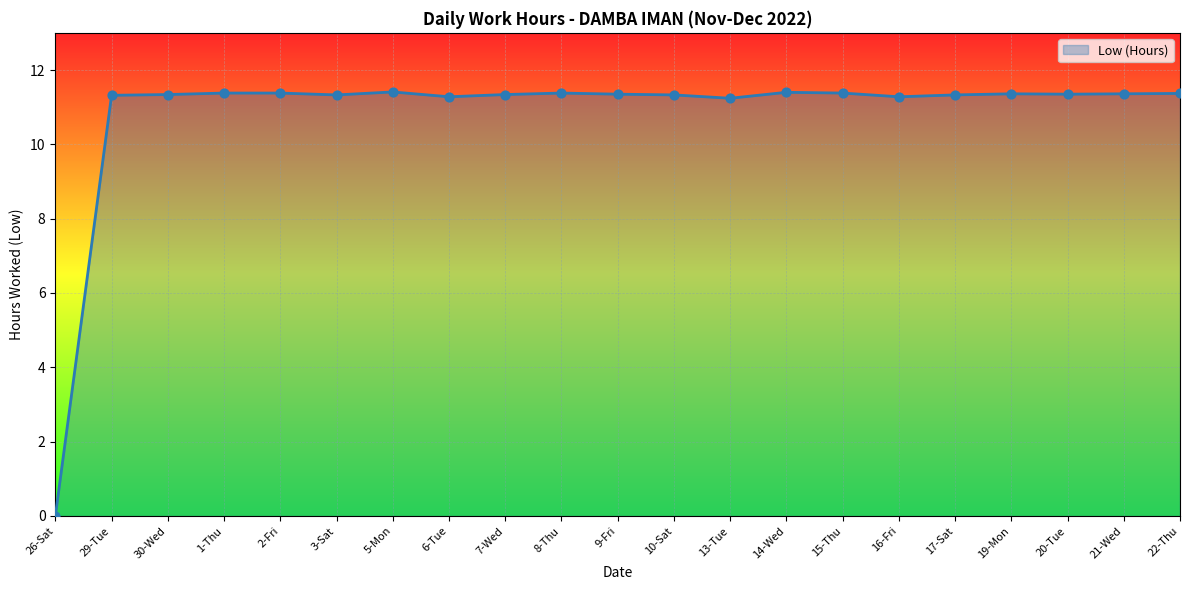

What is the change in value from 3-Sat to 14-Wed?

+0.1